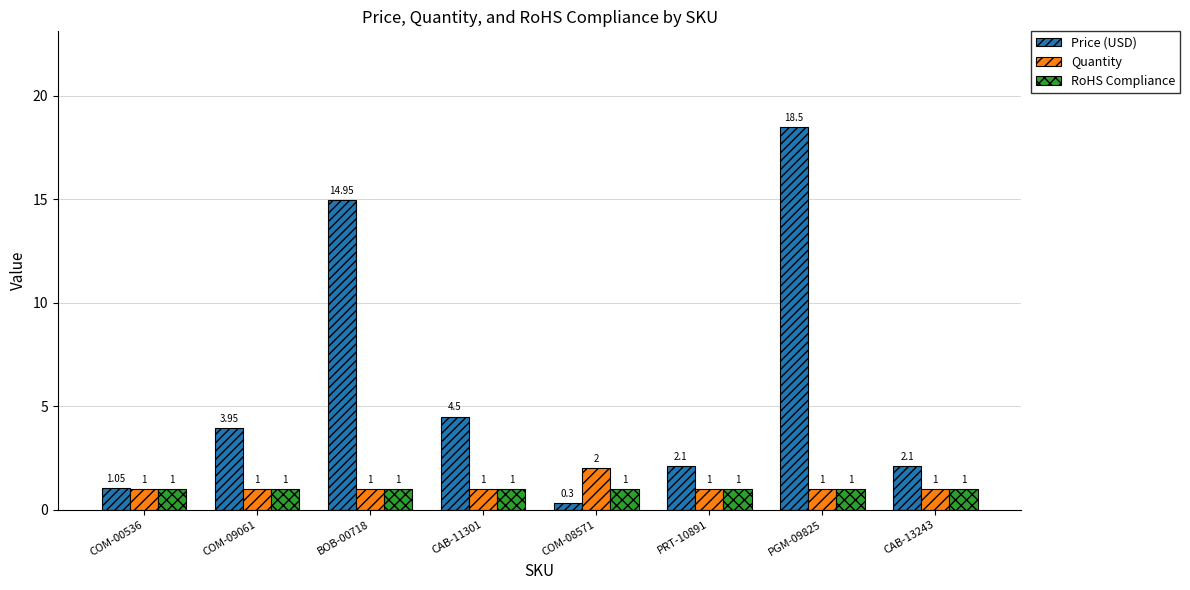

Which series has the largest total across all categories?

Price (USD)